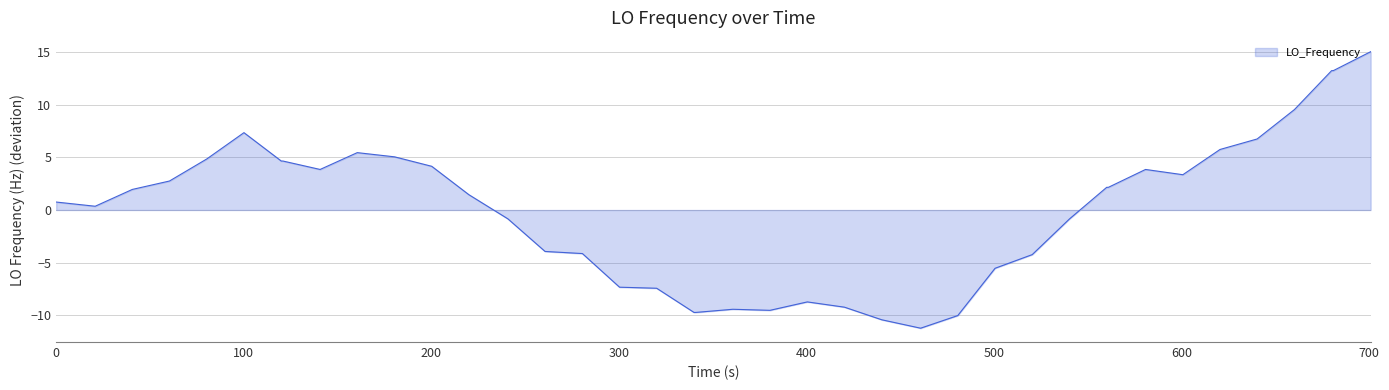

What is the difference between the maximum and minimum values?

26.3